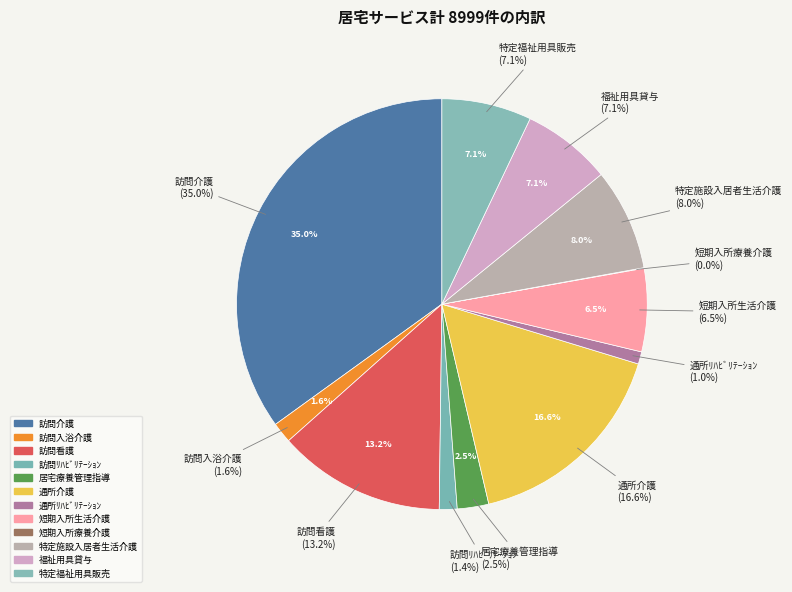

To the nearest percent, what percentage of the pie is 訪問看護?

13%